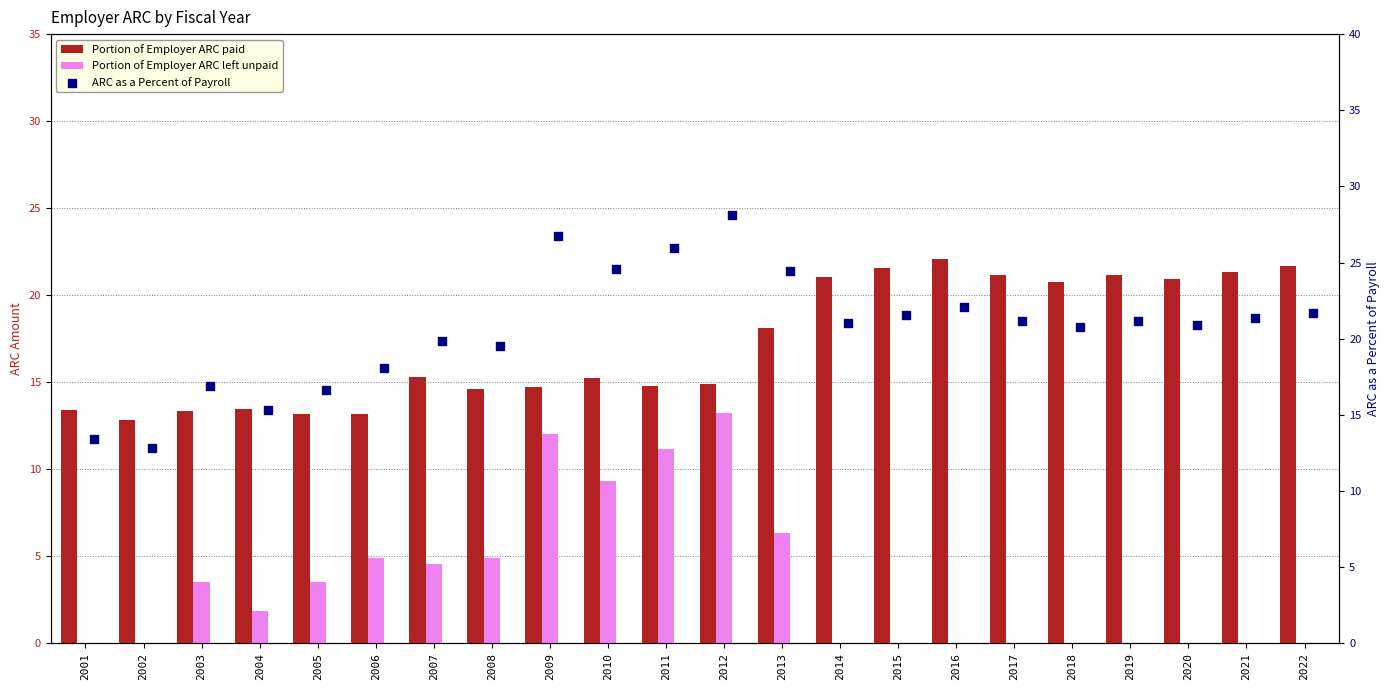

Which series has the largest total across all categories?

ARC as a Percent of Payroll